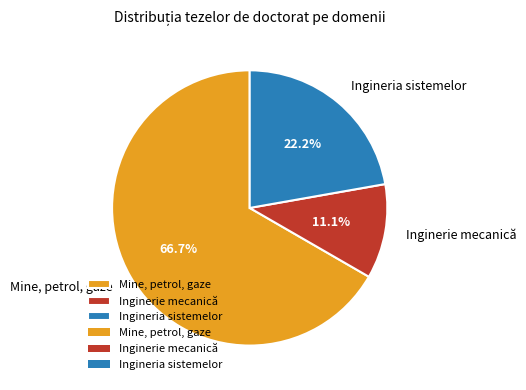

Which slice is the smallest?

Inginerie mecanică